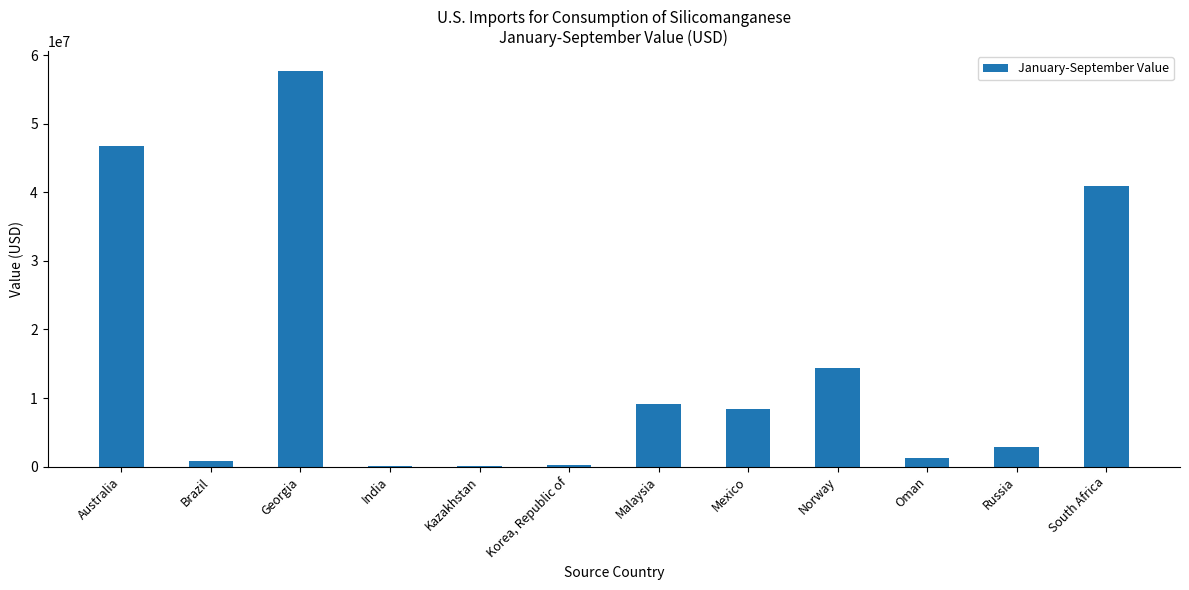

What is the ratio of the value at Brazil to the value at India?

29.0